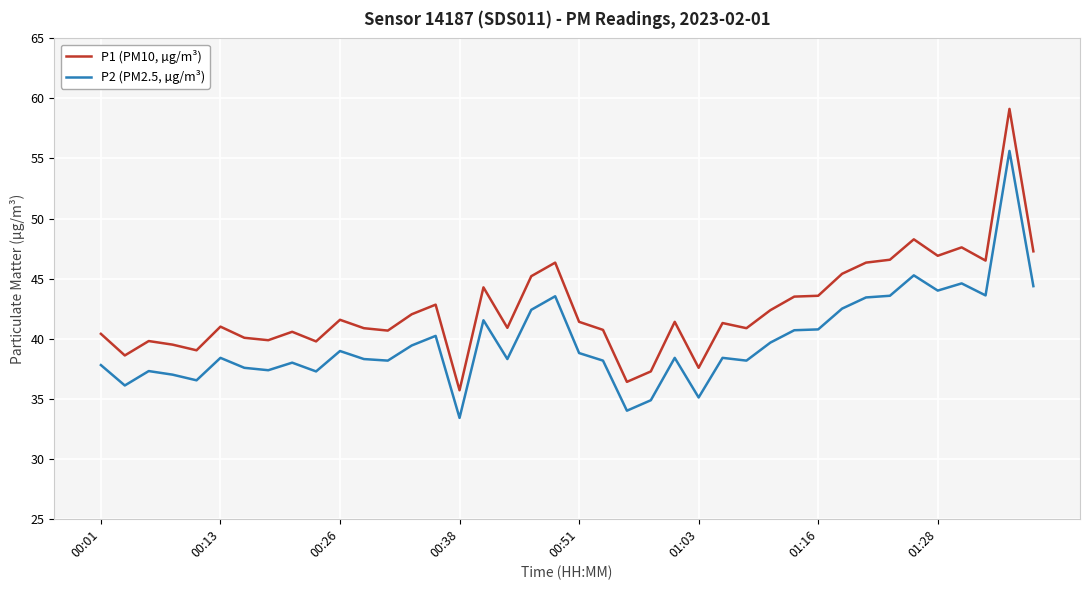

Does the chart have visible grid lines?

Yes